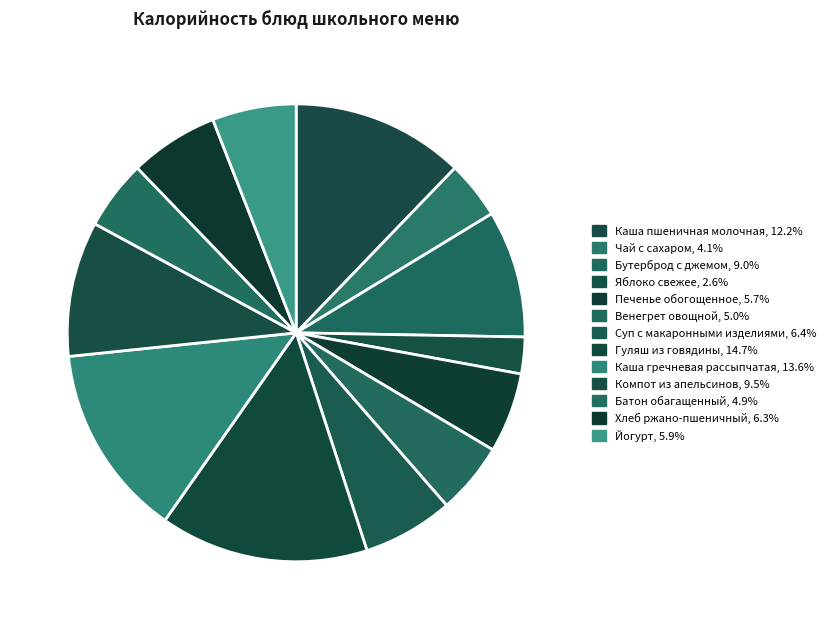

How many slices are in this pie chart?

13